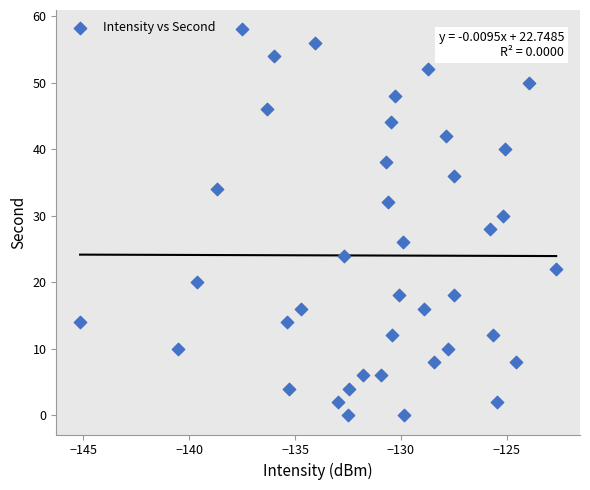

What is the range of Y values (max minus min)?

58